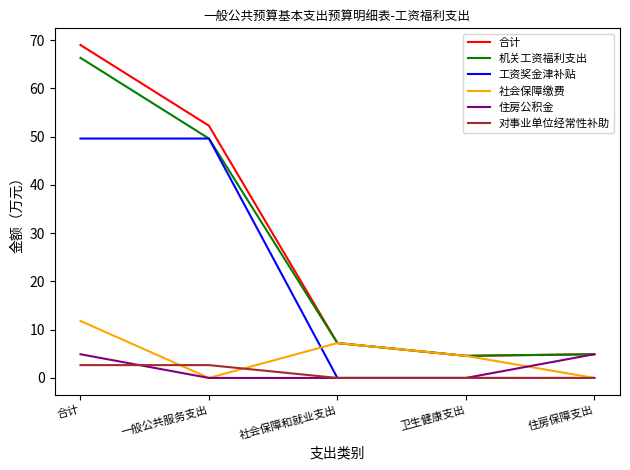

The 合计 series shows 23.9 at 一般公共服务支出. True or false?

False